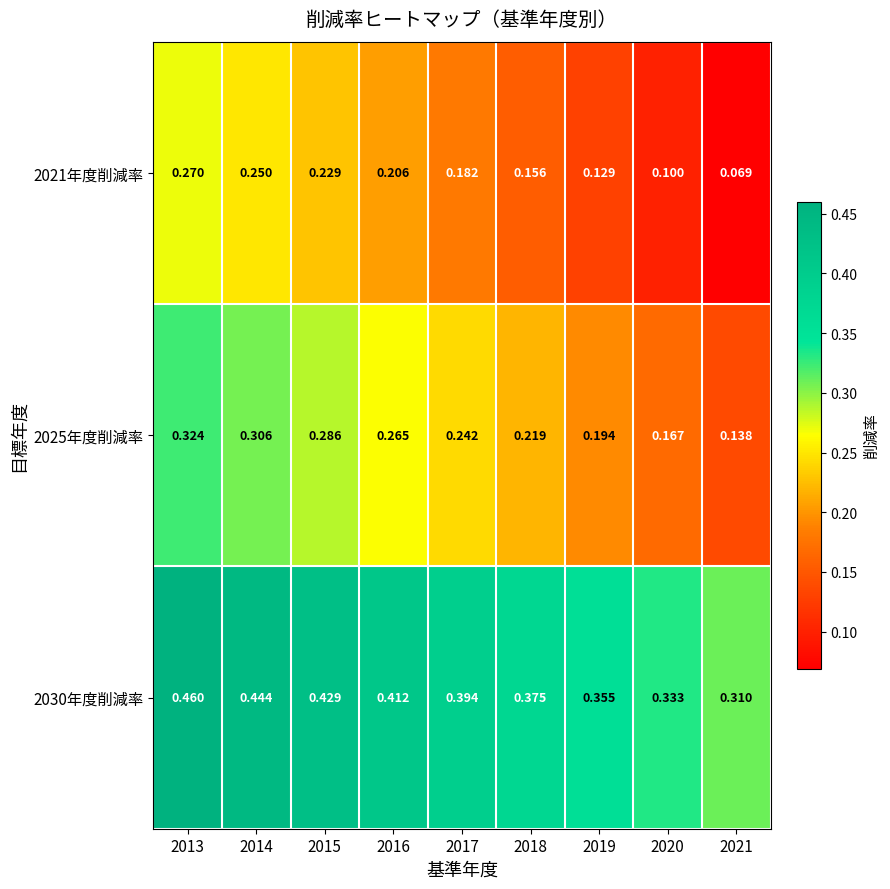

Rank the series at 2017 from lowest to highest value.

2021年度削減率, 2025年度削減率, 2030年度削減率